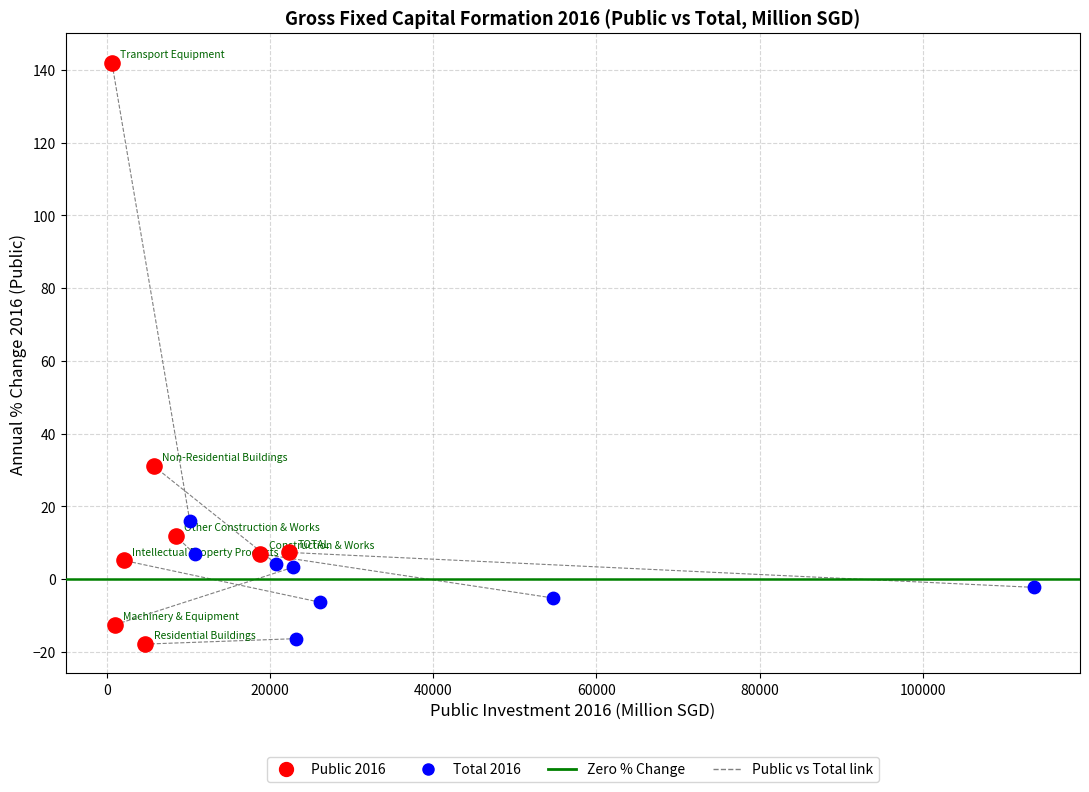

Which series has the largest Y range (max minus min)?

Public 2016